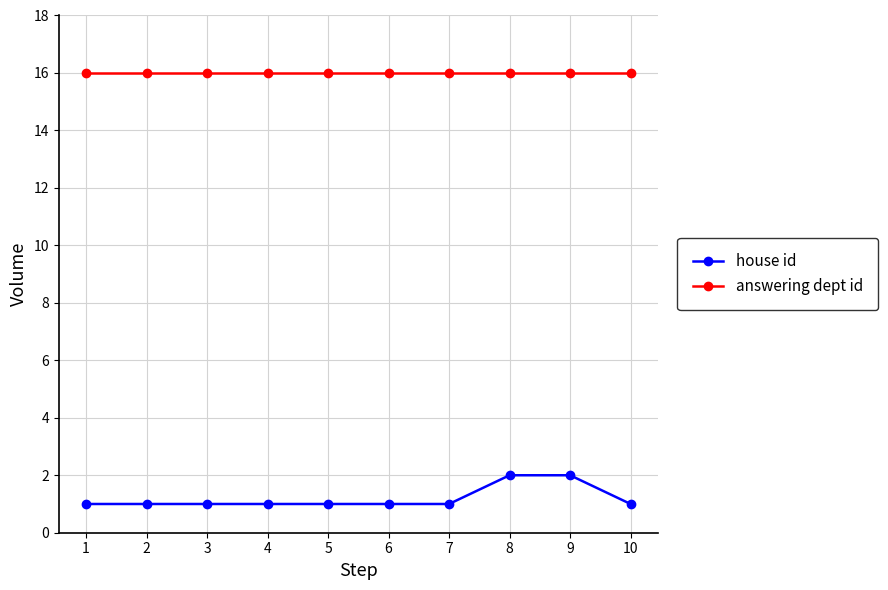

Is it true that house id equals 2 at 4?

False